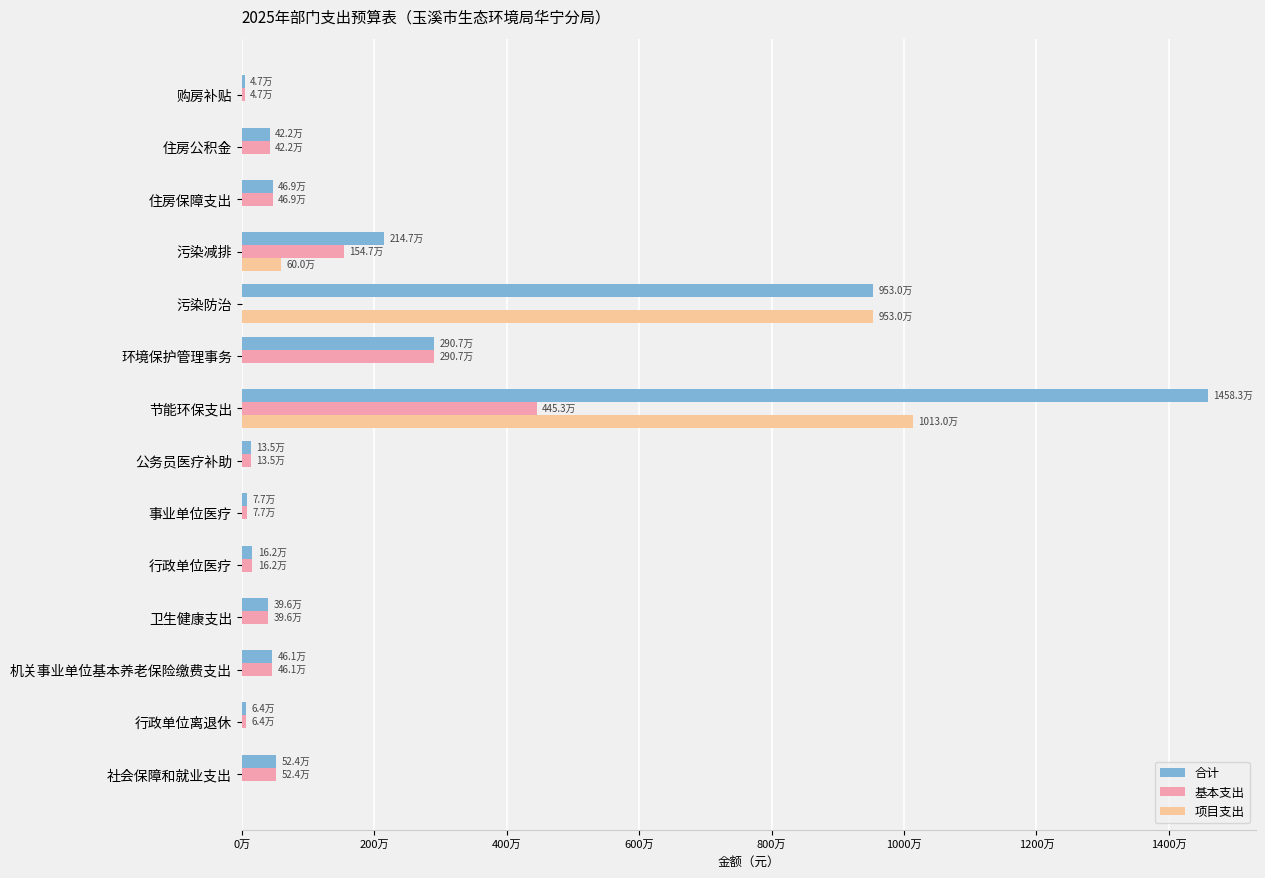

What are all the series names shown in the legend?

合计, 基本支出, 项目支出